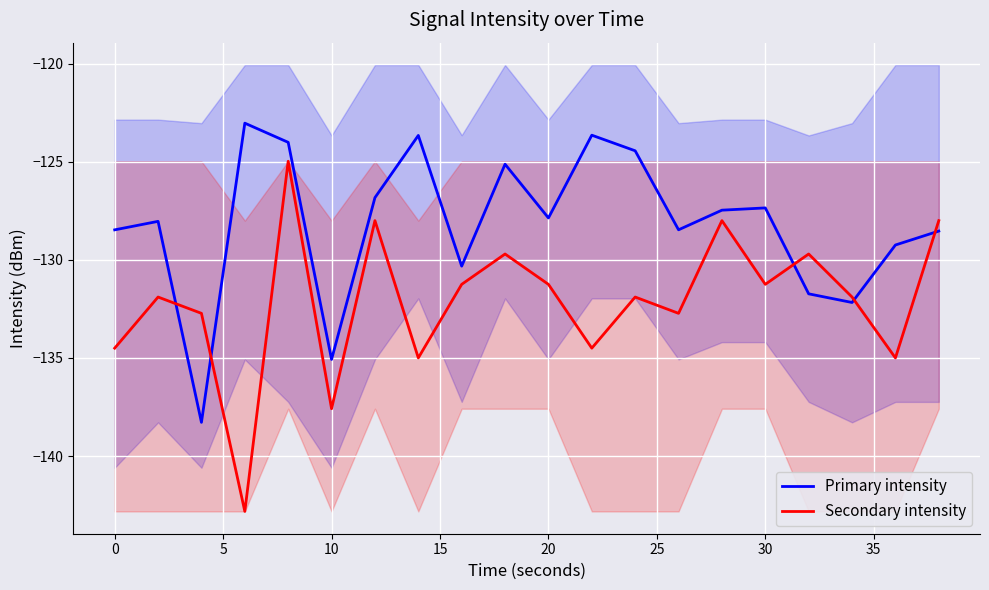

Which series has the largest total across all categories?

Primary intensity